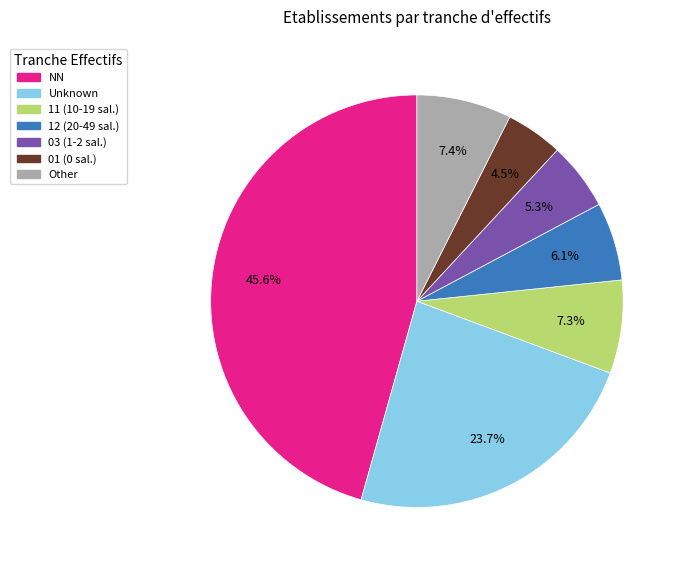

Is there a majority slice in this chart?

No